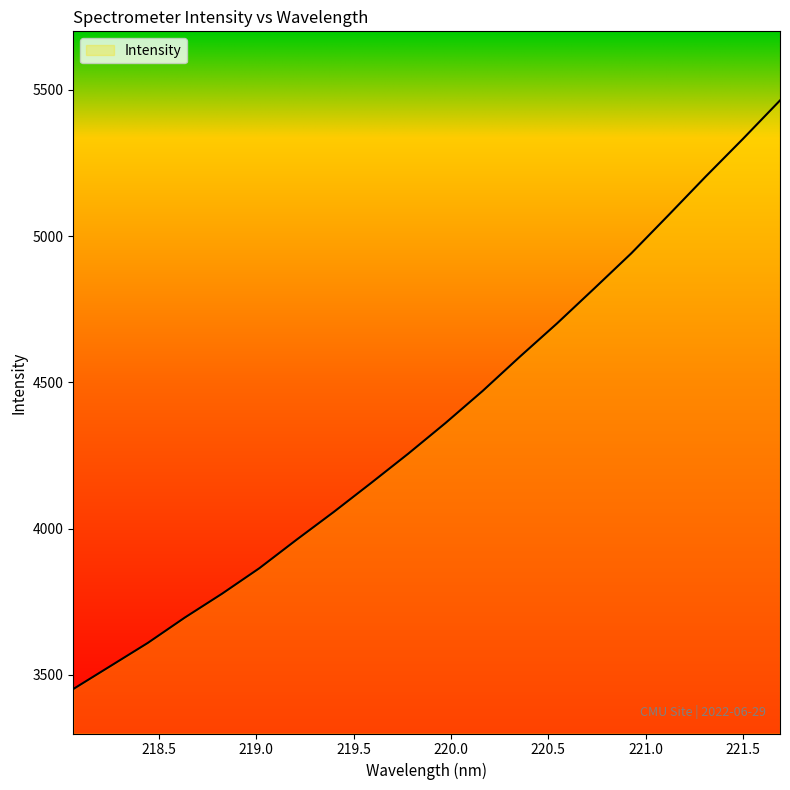

What is the difference between the maximum and minimum values?

2011.9